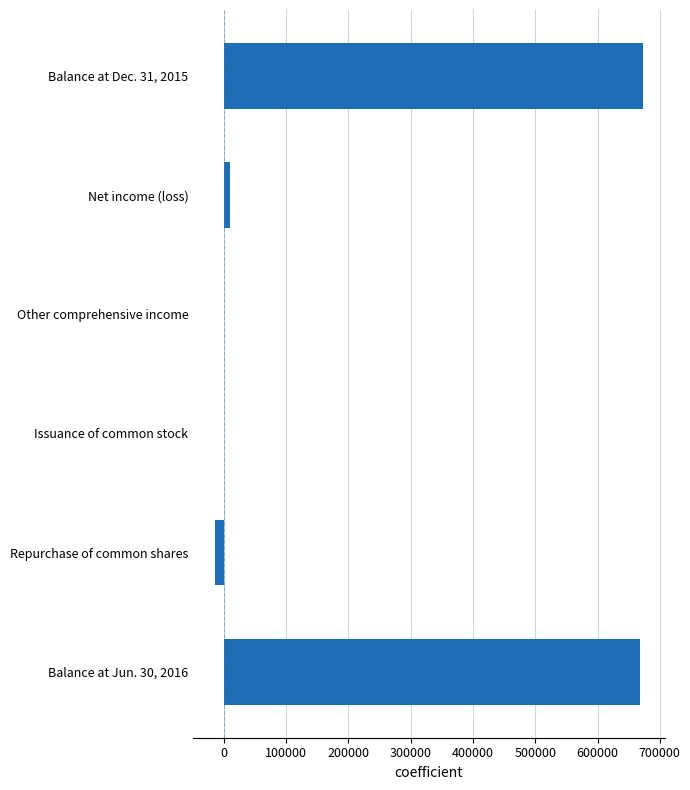

What is the maximum value shown in the chart?

673447